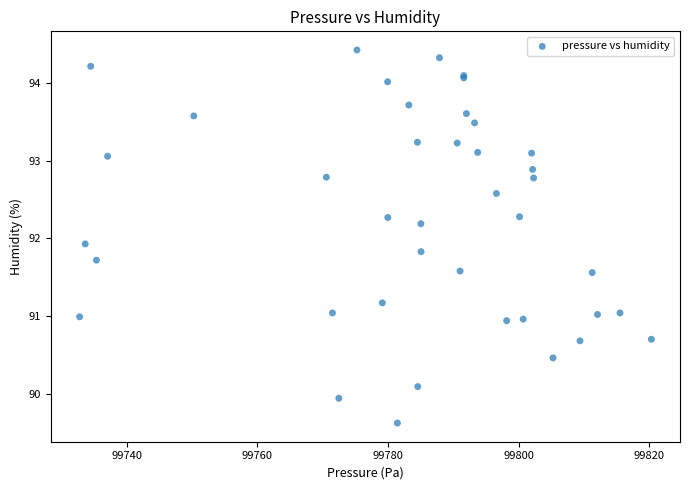

What Y value in the scatter plot is closest to 92?

91.9